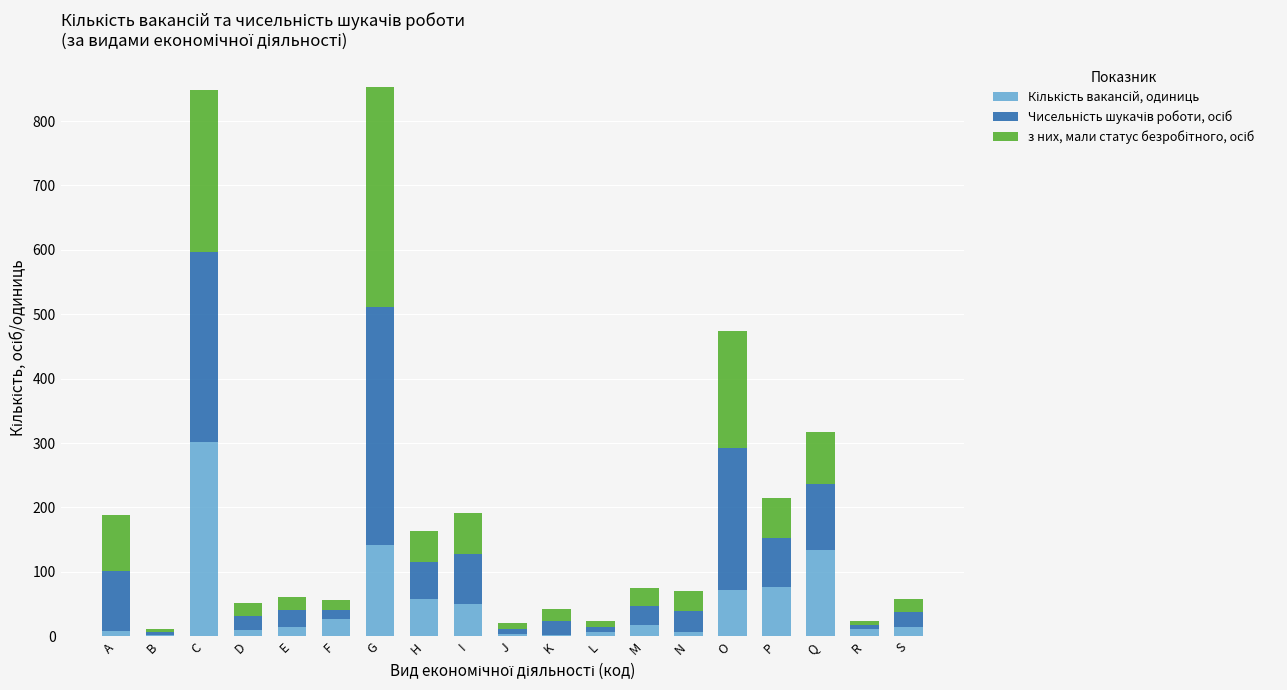

What is the total value across all series at O?

474